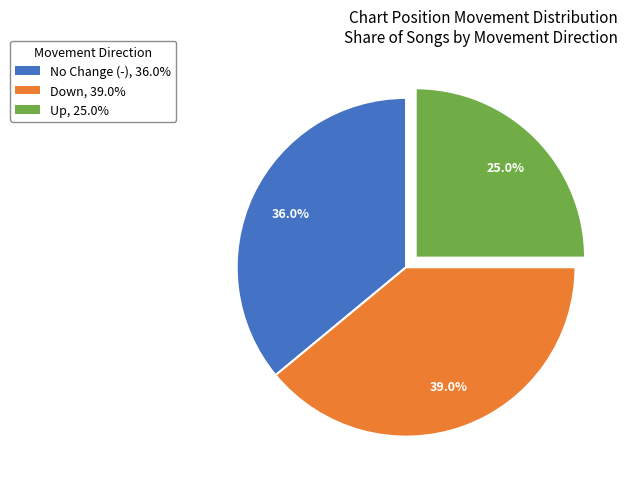

Combined, what portion of the pie is Down, 39.0% and No Change (-), 36.0%?

75.0%